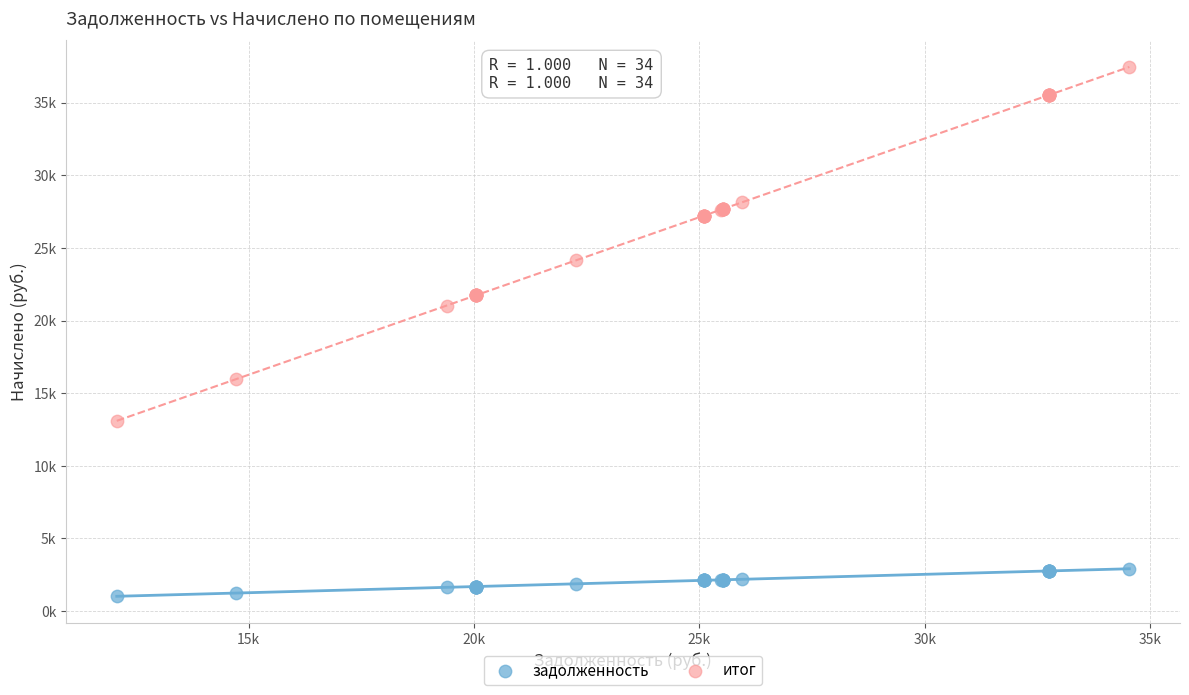

What are all the series names shown in the legend?

задолженность, итог